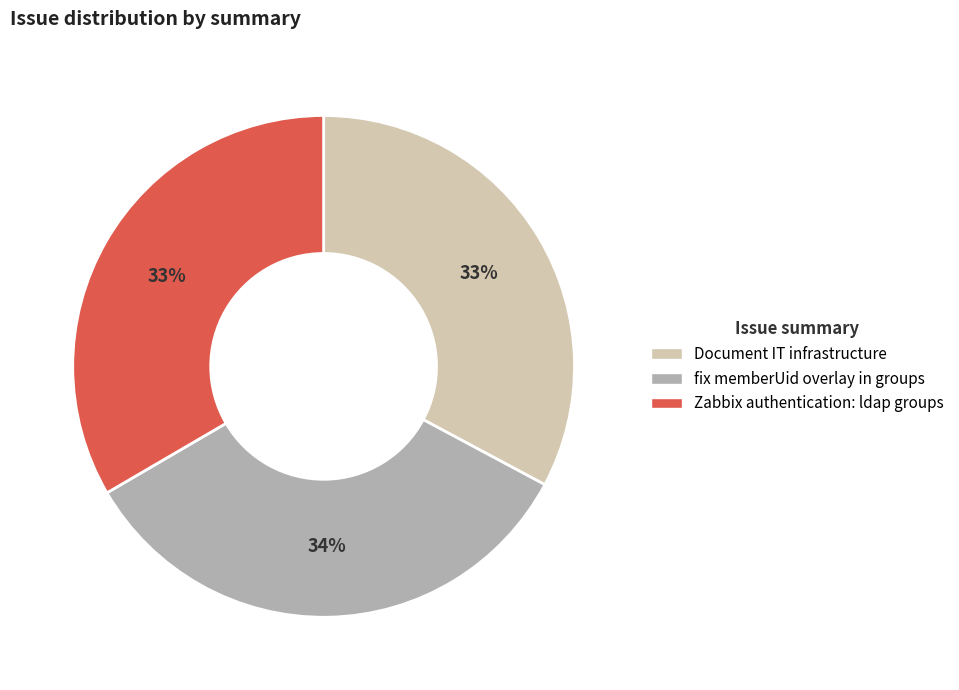

Is it true that fix memberUid overlay in groups is 24% of the pie?

False